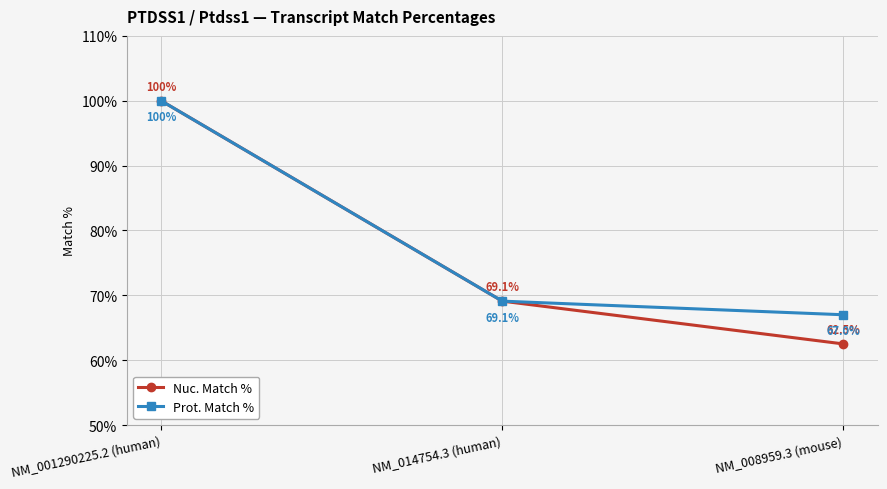

What is the label of the 1st point from the left?

NM_001290225.2 (human)